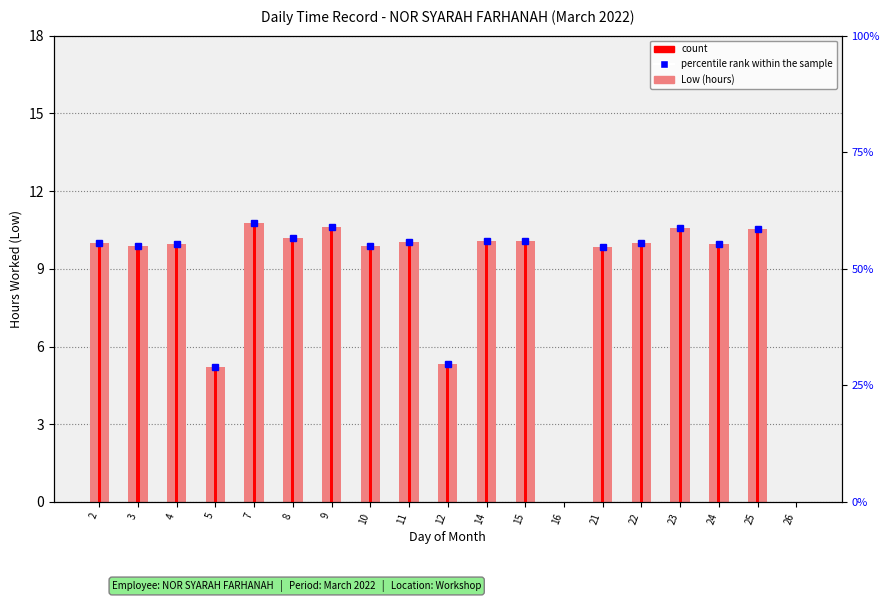

Reading left to right, extract all data points from this chart.

2=10.0	3=9.9	4=9.9	5=5.2	7=10.8	8=10.2	9=10.6	10=9.9	11=10.0	12=5.3	14=10.1	15=10.1	16=0.0	21=9.9	22=10.0	23=10.6	24=9.9	25=10.6	26=0.0